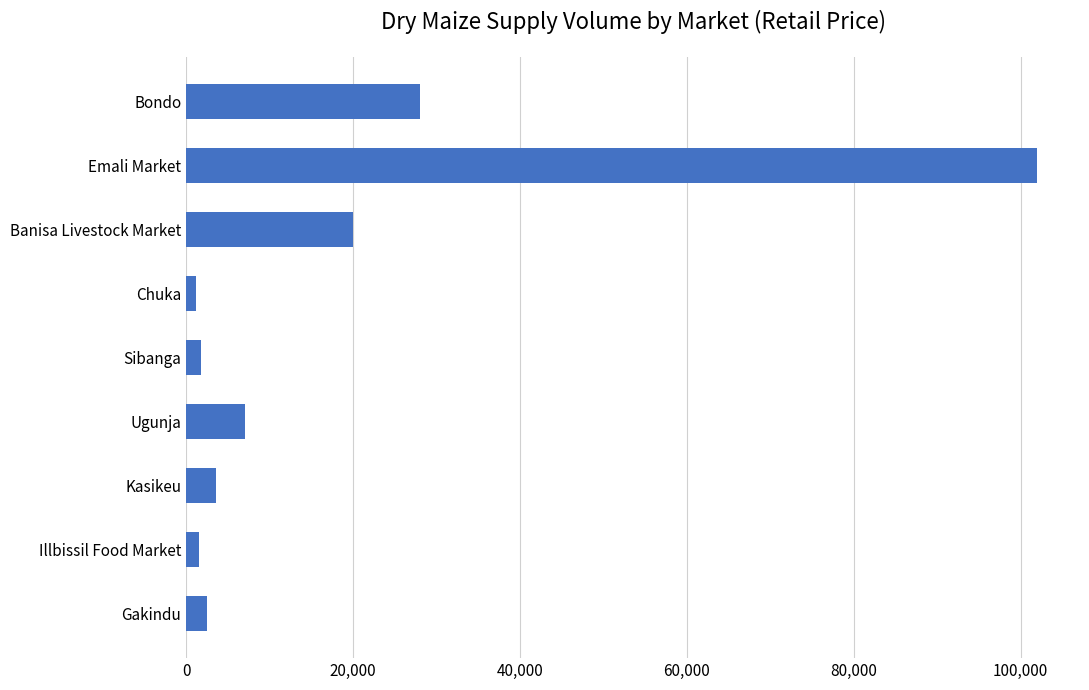

Count the number of data series in this chart.

1